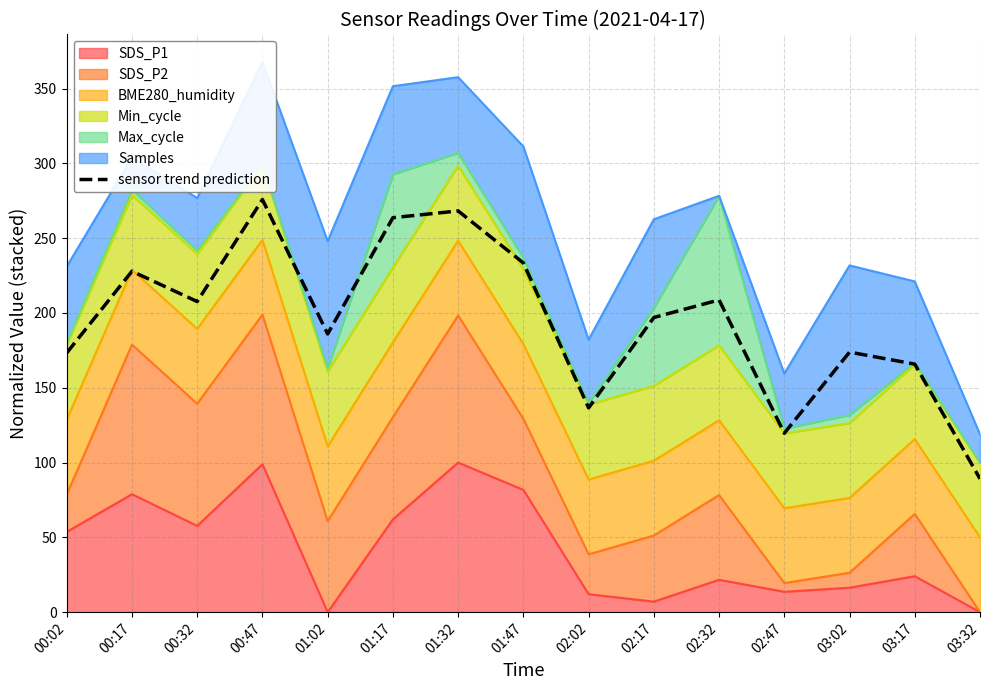

What position from the left is 02:02?

9